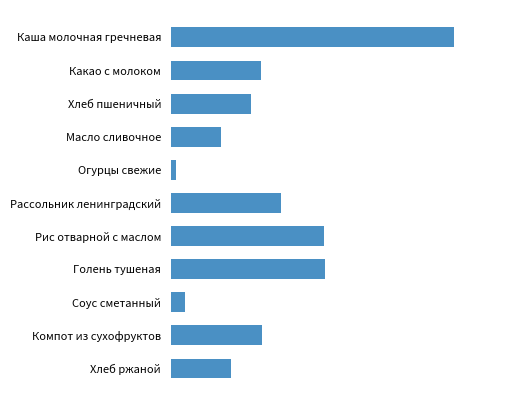

At which category does the chart reach its minimum across all series?

Огурцы свежие